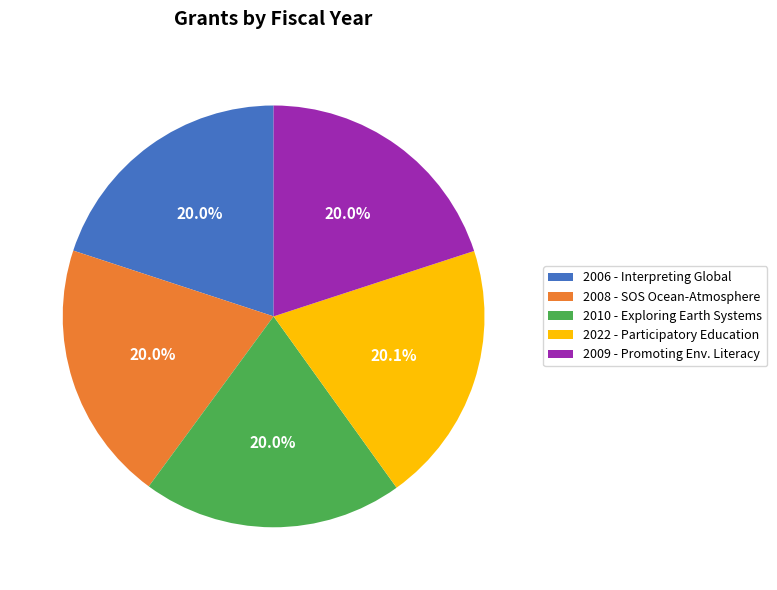

Does any single category account for the majority?

No